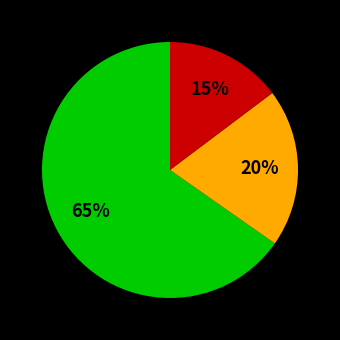

Is there a majority slice in this chart?

Yes